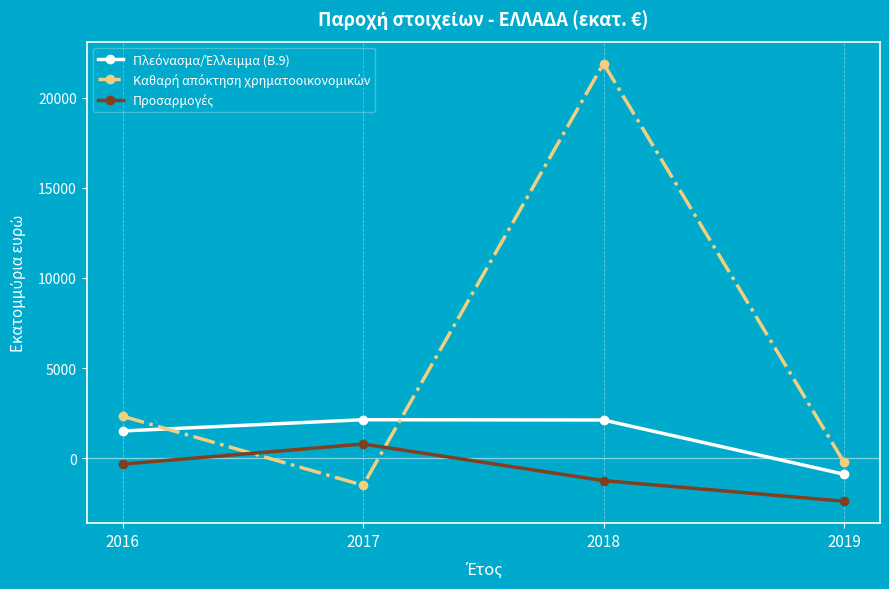

What is the greatest value displayed?

21908